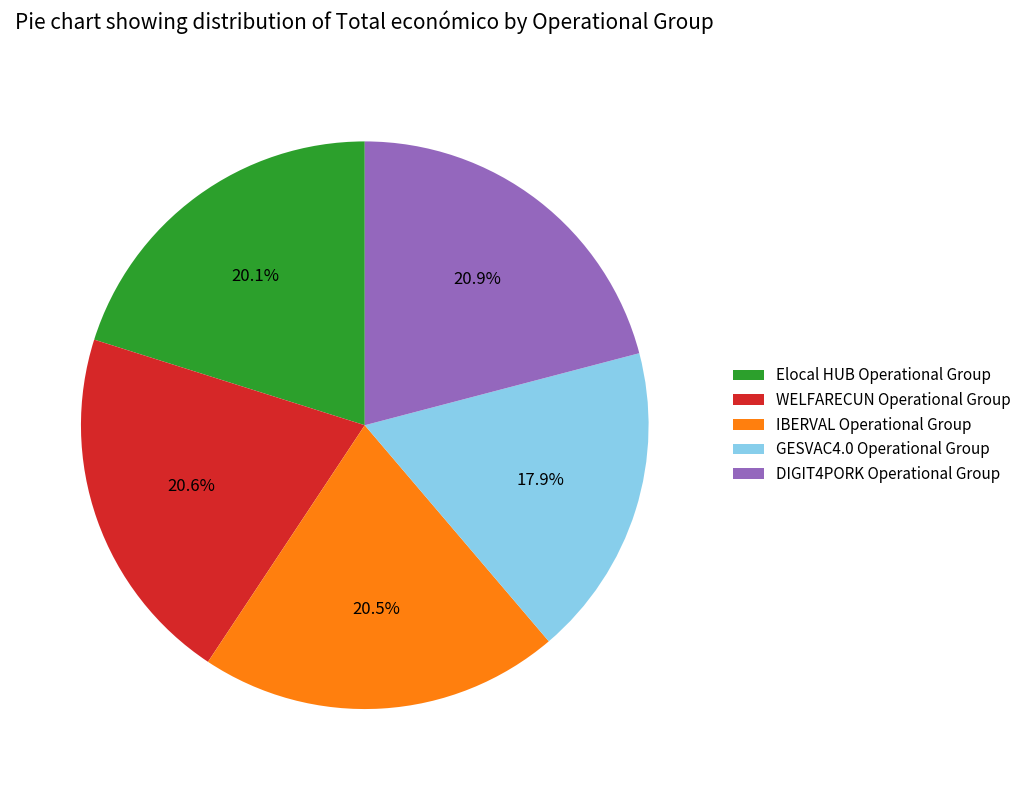

Does any single category account for the majority?

No